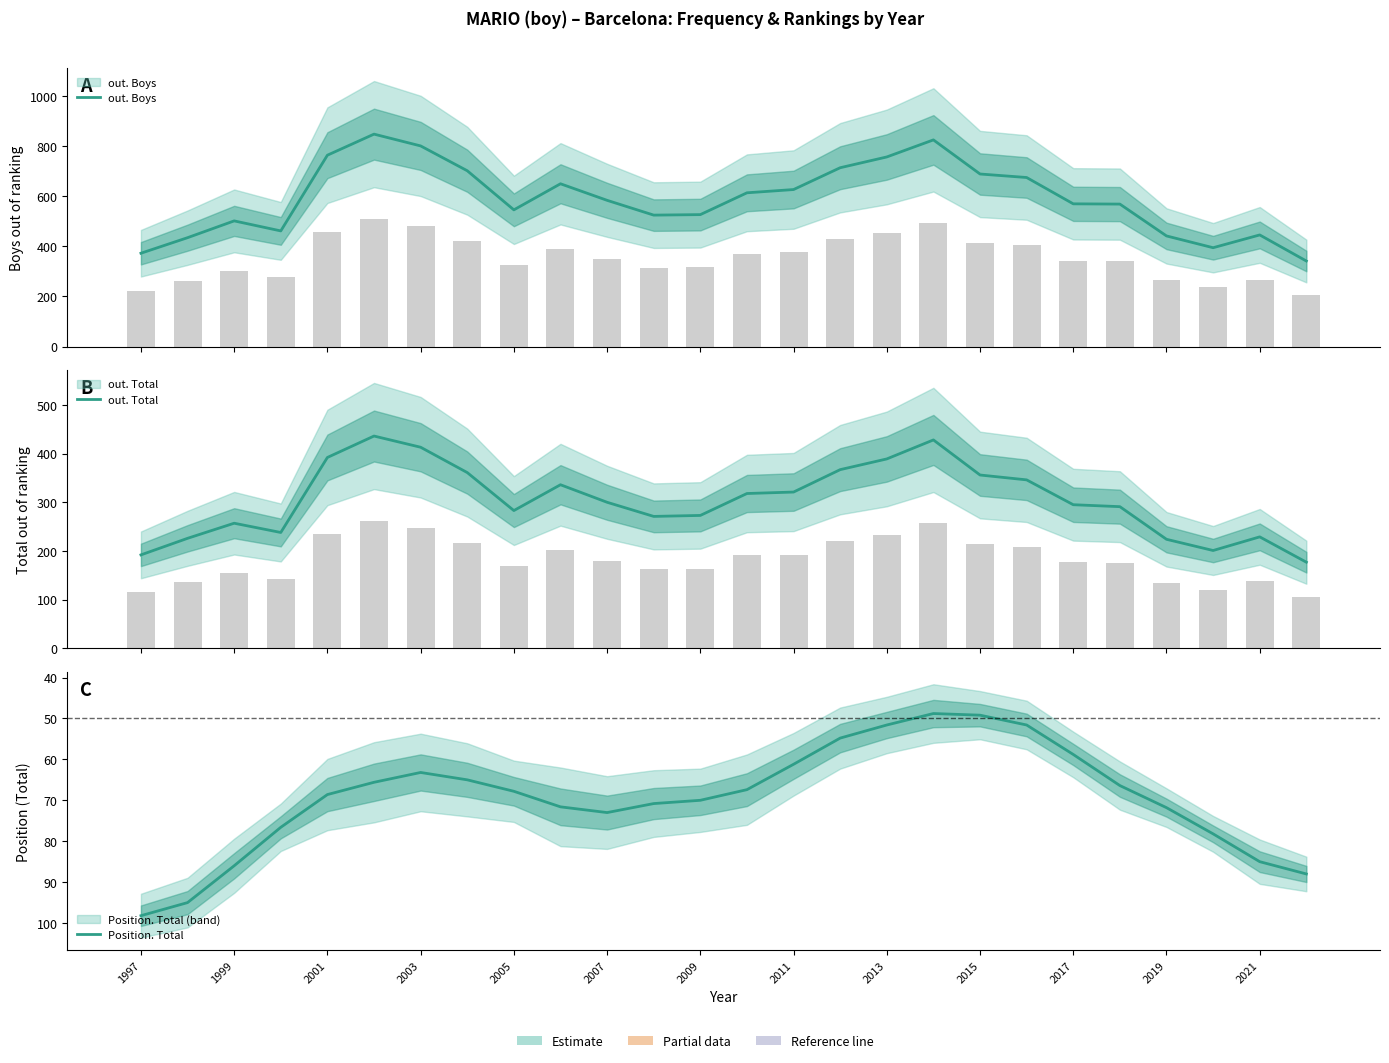

Between 2001 and 2021, which series saw the biggest shift?

out. Boys